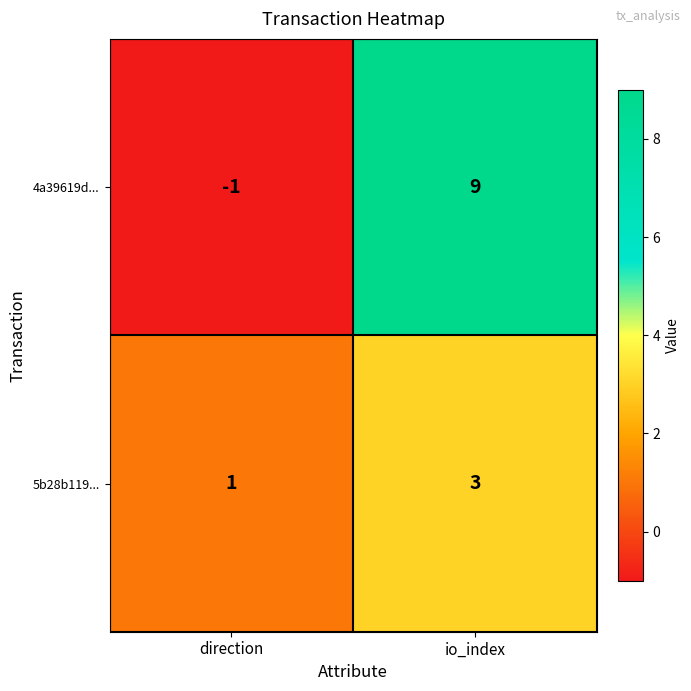

Reading left to right, extract all data points from this chart.

4a39619d...: -1	9
5b28b119...: 1	3